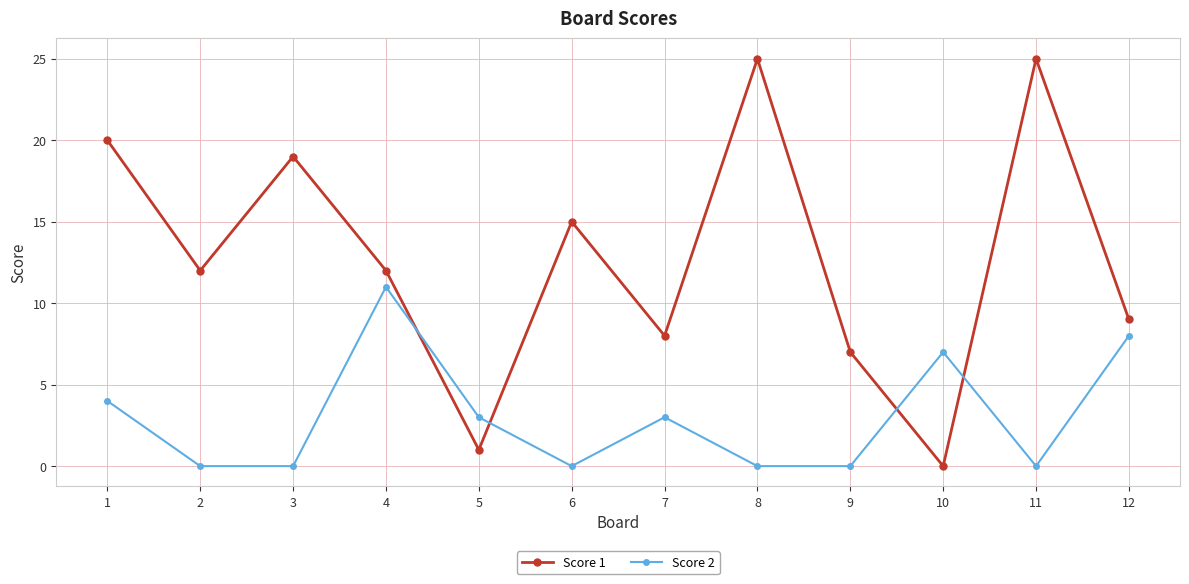

List the series in order of their peak value, lowest first.

Score 2, Score 1